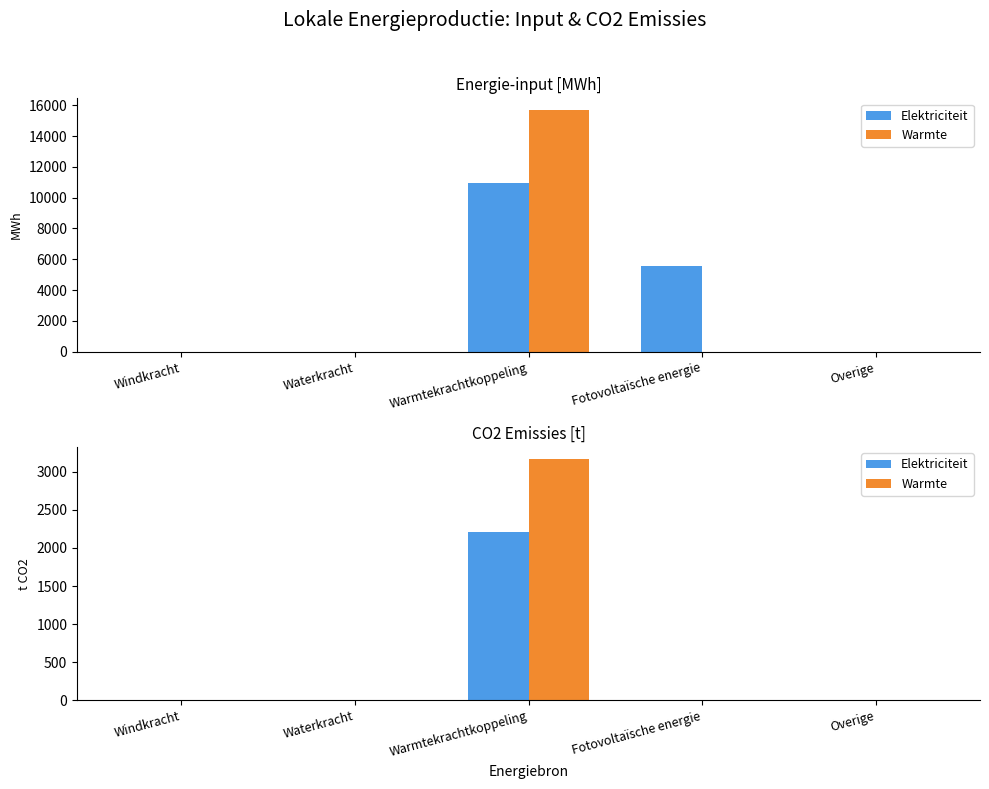

Are the bars horizontal?

No